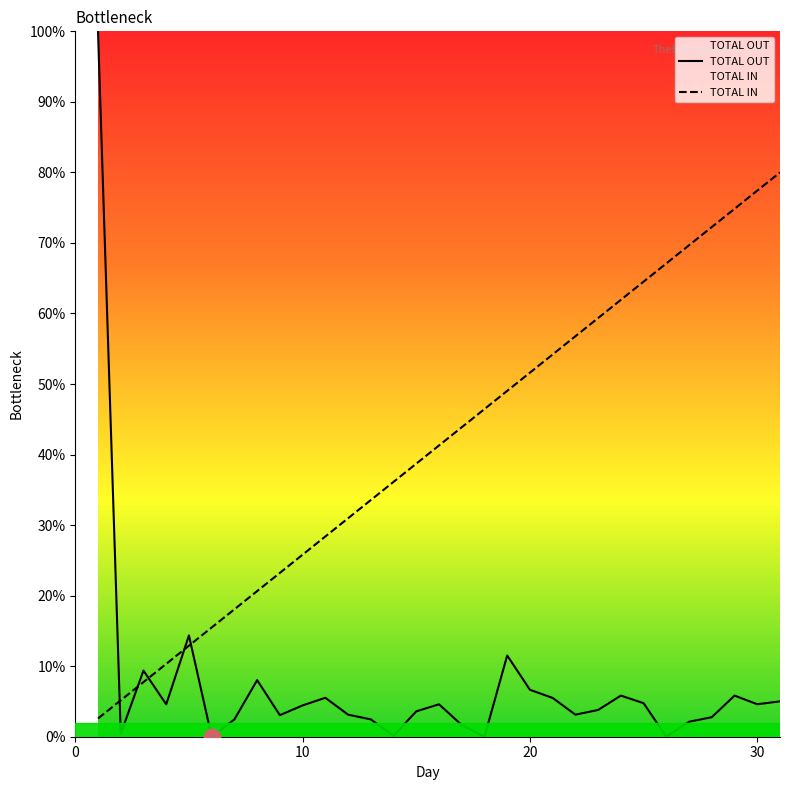

True or false: TOTAL OUT and TOTAL IN intersect in this chart.

True